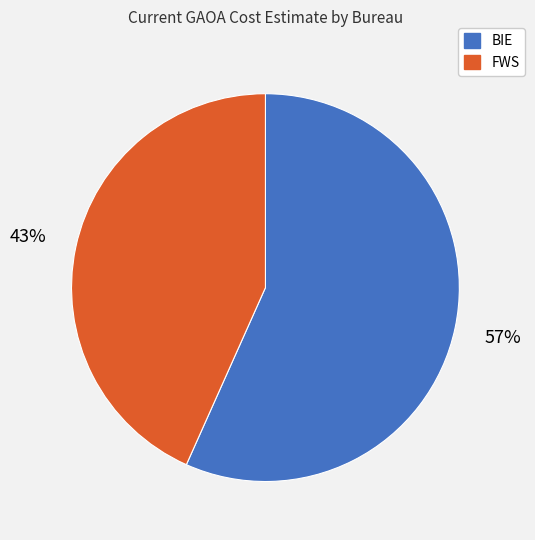

To the nearest percent, what is the combined percentage of BIE and FWS?

100%